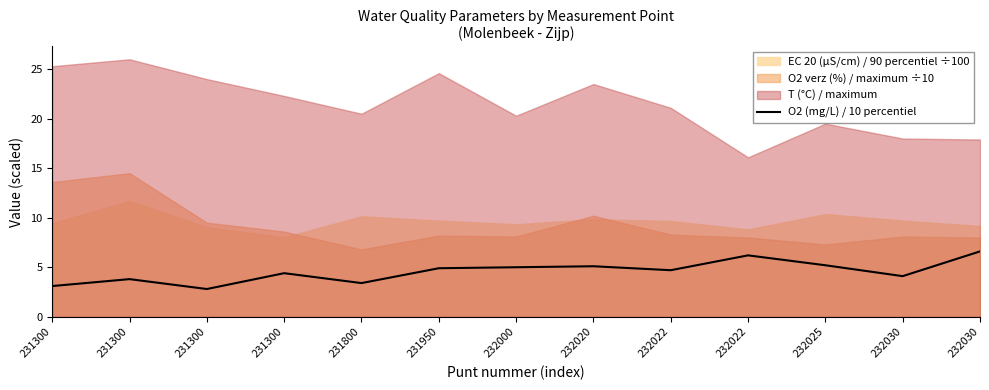

Reading left to right, extract all data points from this chart.

3.1	3.8	2.8	4.4	3.4	4.9	5.0	5.1	4.7	6.2	5.2	4.1	6.6